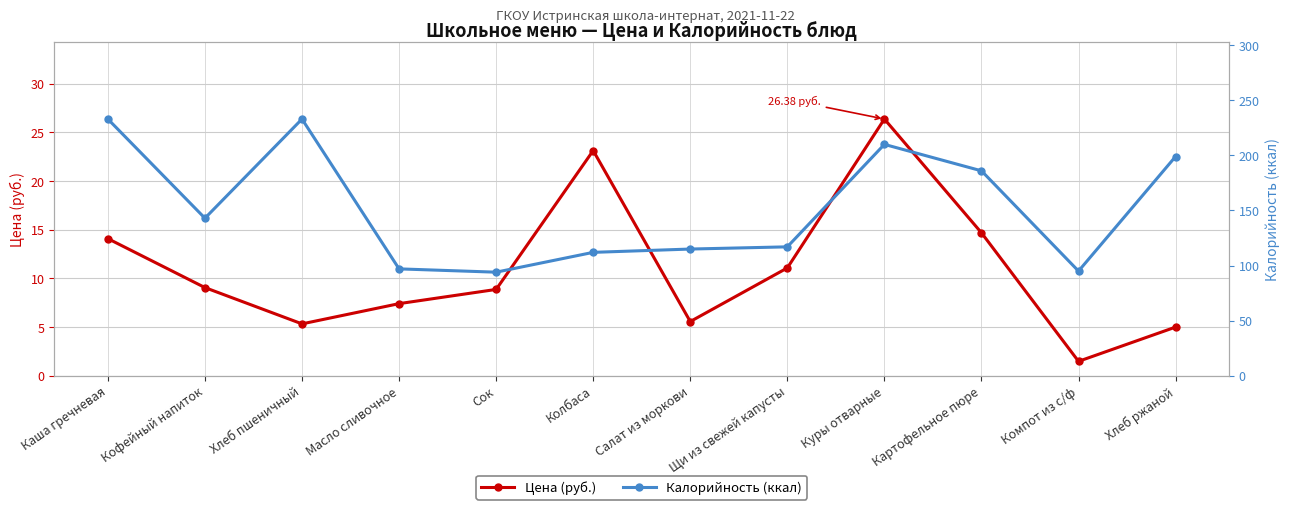

What is the spread (max minus min) of values at Колбаса?

88.9